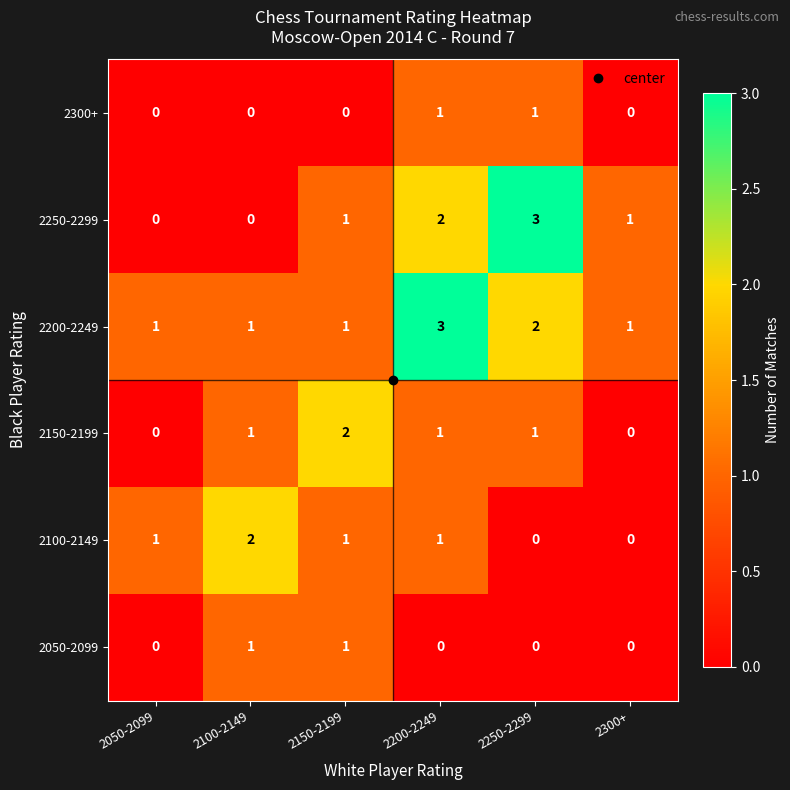

Count the 2100-2149 values in the range 0 to 1.

5